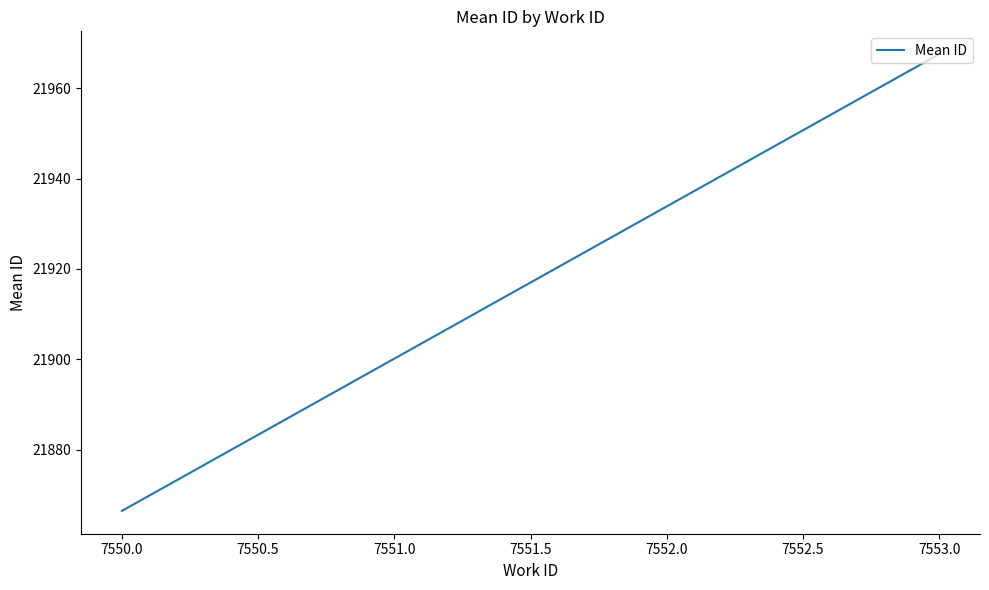

Count the number of data series in this chart.

1